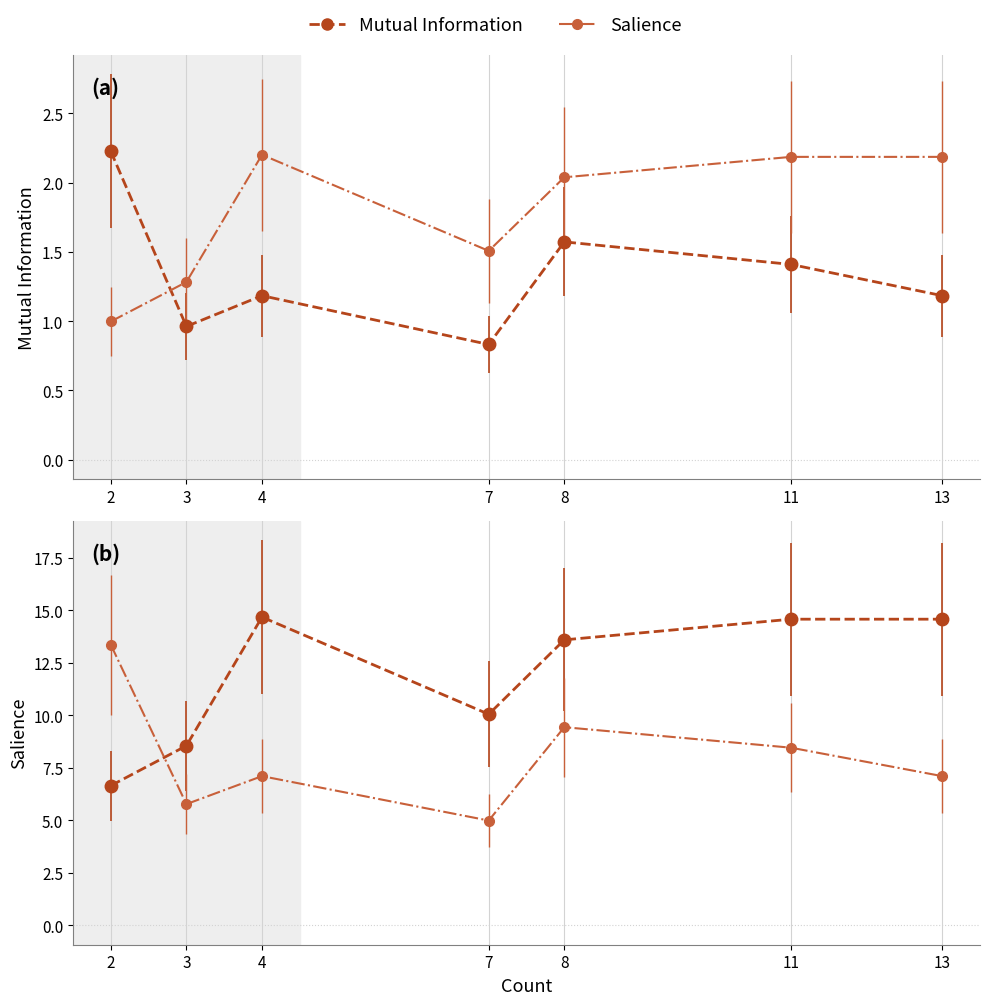

What value does the Mutual Information series have at 8?

13.6